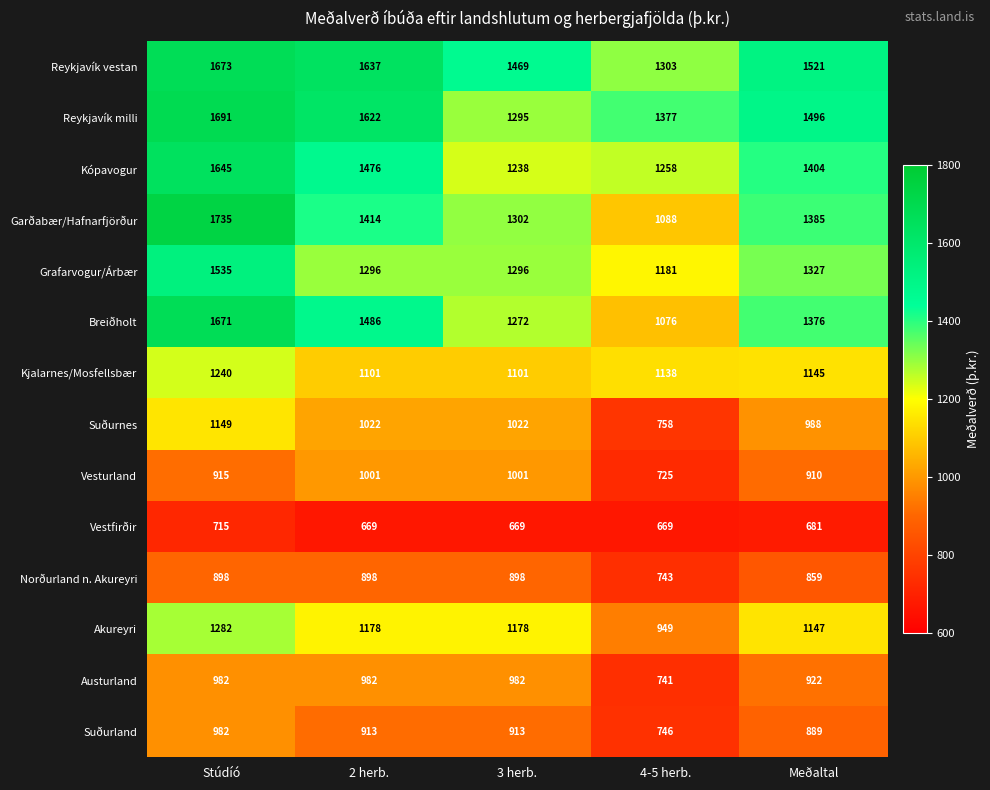

List the labels in order of Reykjavík vestan value, smallest first.

4-5 herb., 3 herb., Meðaltal, 2 herb., Stúdíó